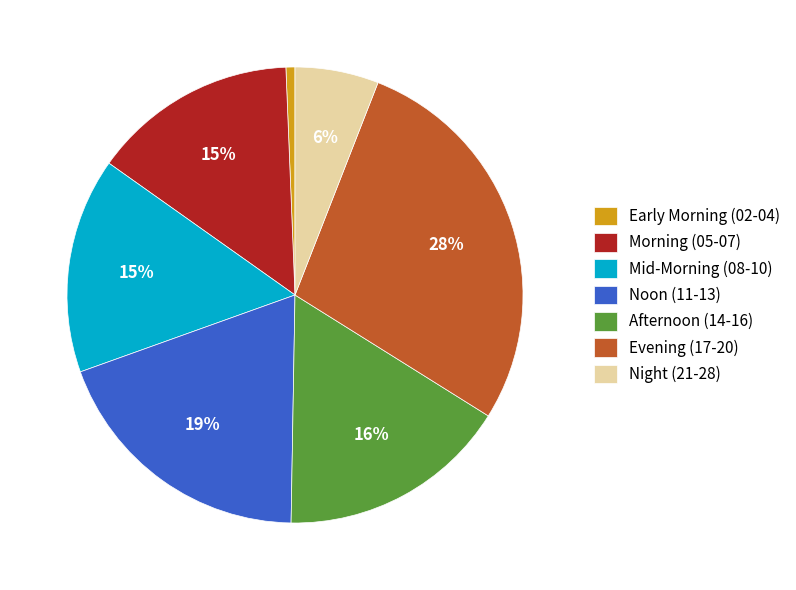

To the nearest percent, what is the difference between the largest and smallest slice percentages?

27%